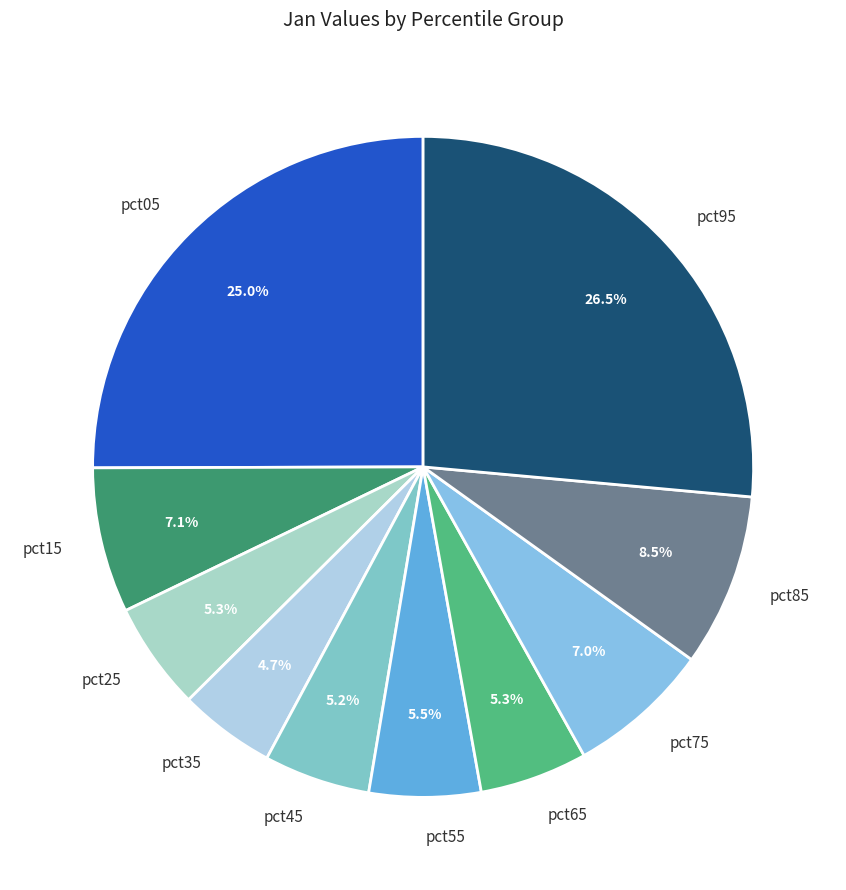

The pct35 slice represents 15% of the pie. True or false?

False